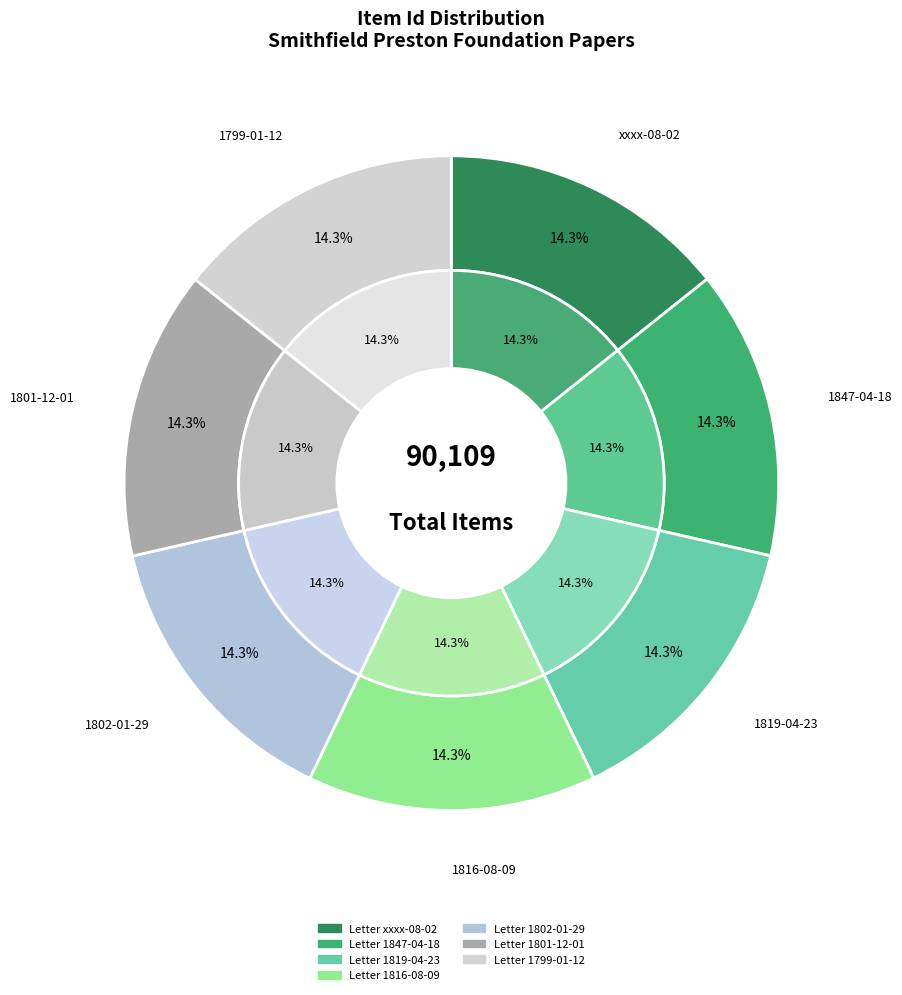

To the nearest percent, what portion does Letter 1801-12-01 represent?

14%